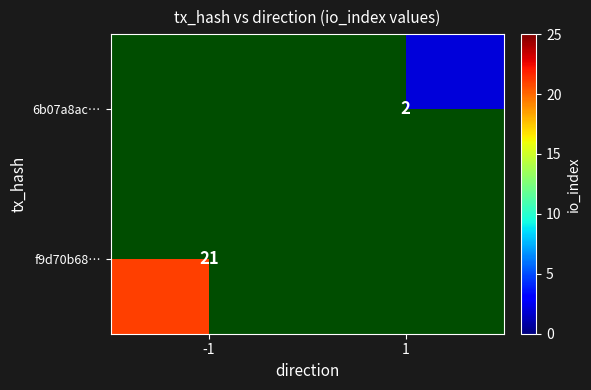

True or false: 6b07a8ac… has a value of 2 at 1.

True